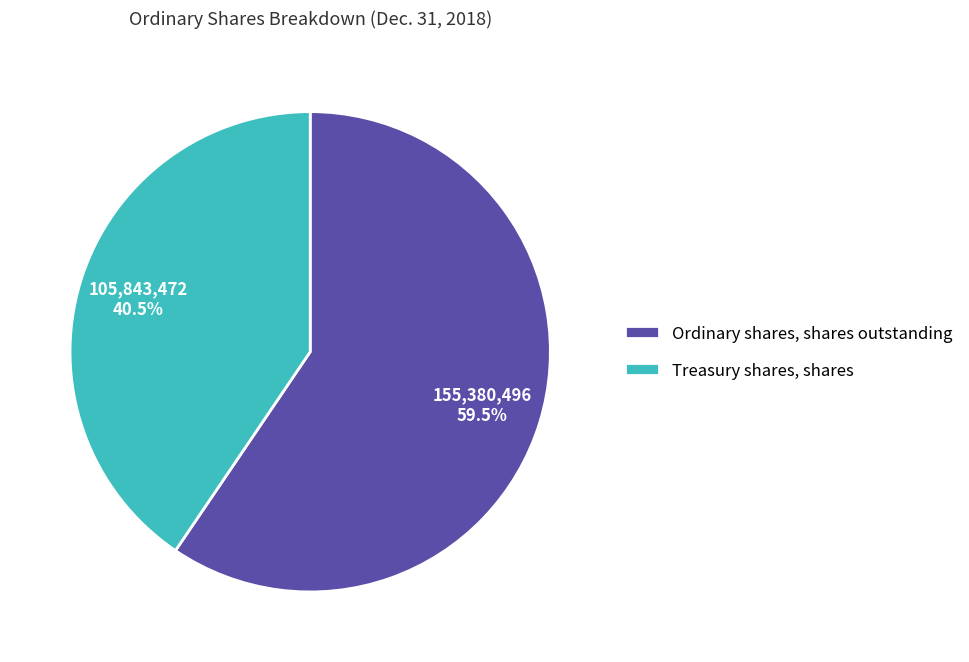

Rank the categories by value from highest to lowest.

Ordinary shares, shares outstanding, Treasury shares, shares